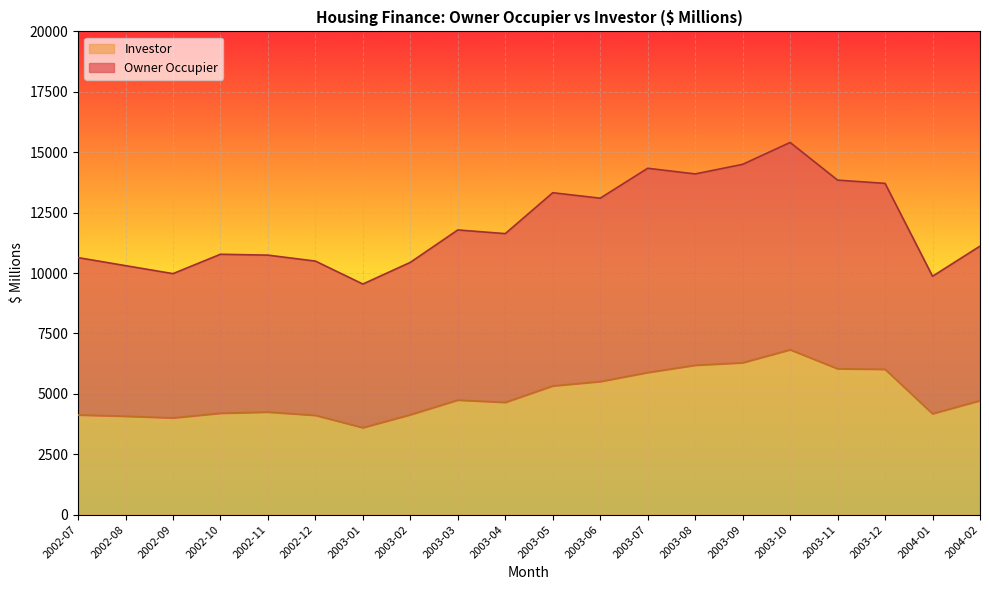

Reading right to left, extract all data points from this chart.

Owner Occupier: 11112.8	9866.7	13710.7	13845.5	15403.7	14497.9	14101.5	14335.5	13097.9	13323.5	11630.7	11782.7	10442.0	9543.6	10493.7	10740.6	10776.5	9974.6	10305.3	10638.2
Investor: 4720.0	4176.8	6015.7	6038.7	6825.2	6286.7	6183.5	5881.7	5508.9	5327.3	4646.2	4742.4	4135.6	3599.2	4110.2	4246.0	4197.5	4003.4	4074.1	4126.6